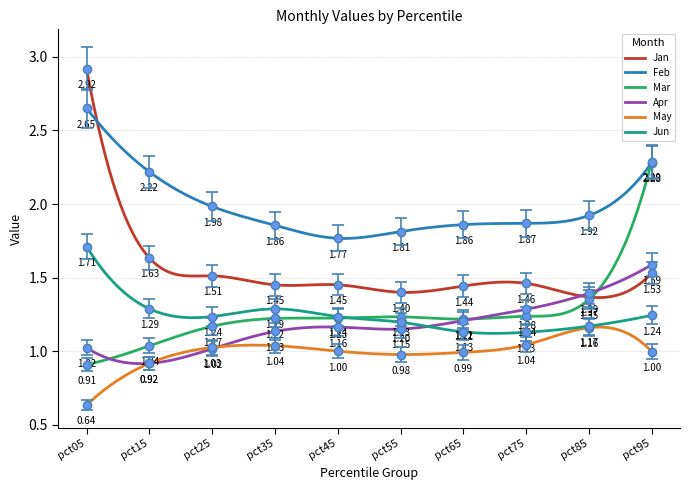

At which label is Apr closest to 1?

pct25